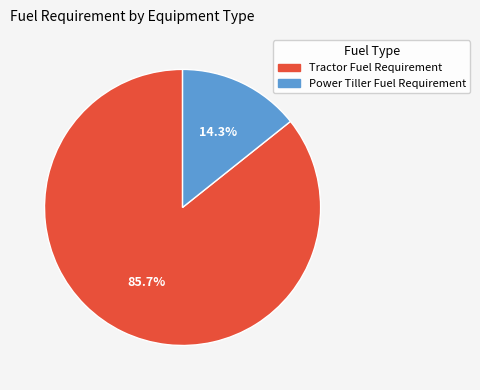

Combined, what portion of the pie is Power Tiller Fuel Requirement and Tractor Fuel Requirement?

100.0%